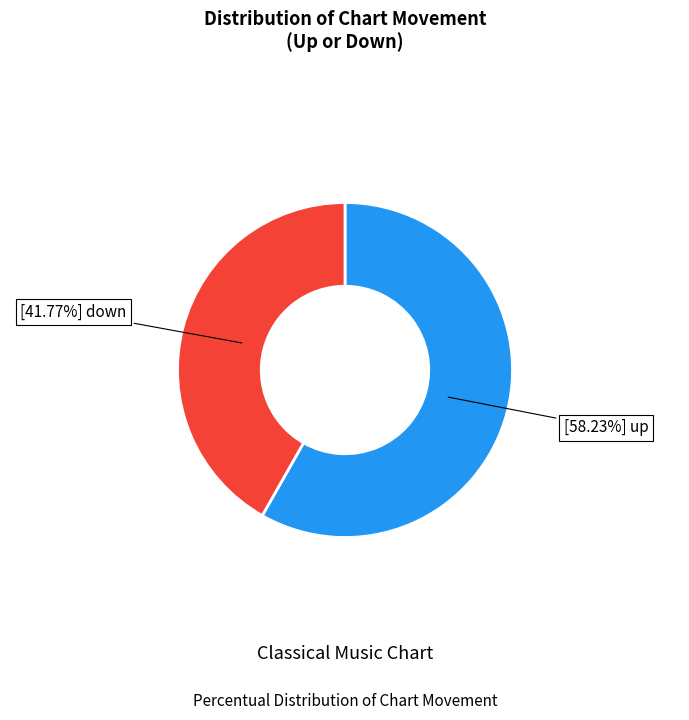

Is there a majority slice in this chart?

Yes